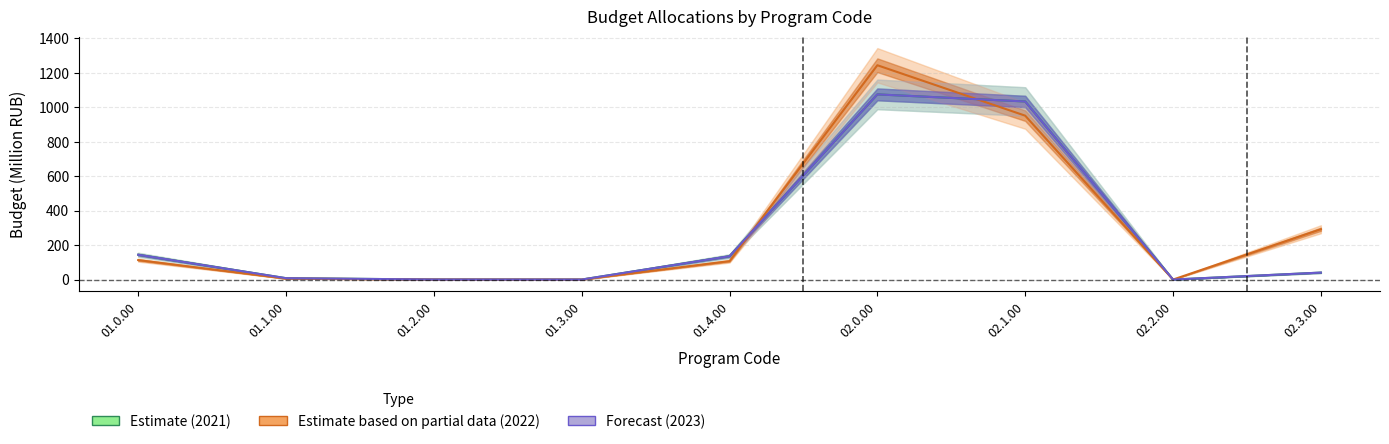

Between which two adjacent categories do 2022 and 2021 first intersect?

01.1.00 and 01.2.00